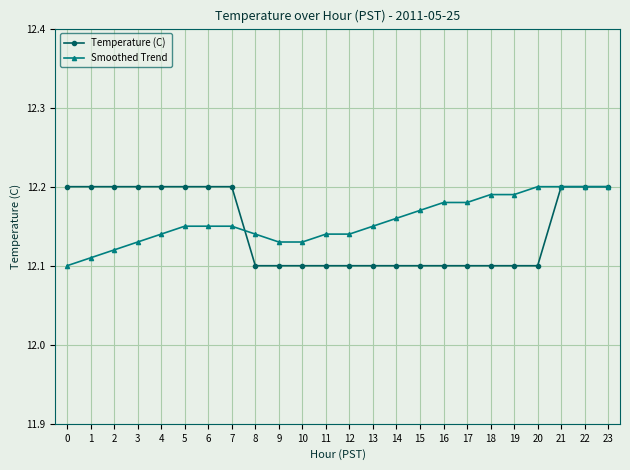

Does the chart have visible grid lines?

Yes